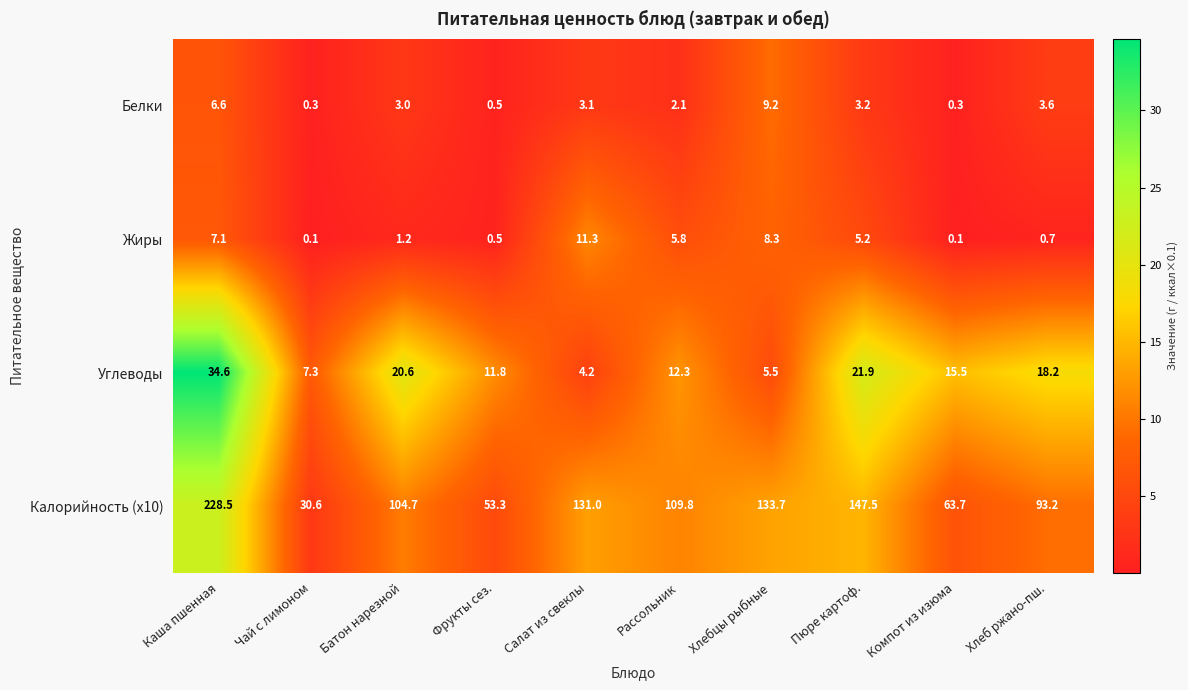

What is the maximum value shown in the chart?

228.5